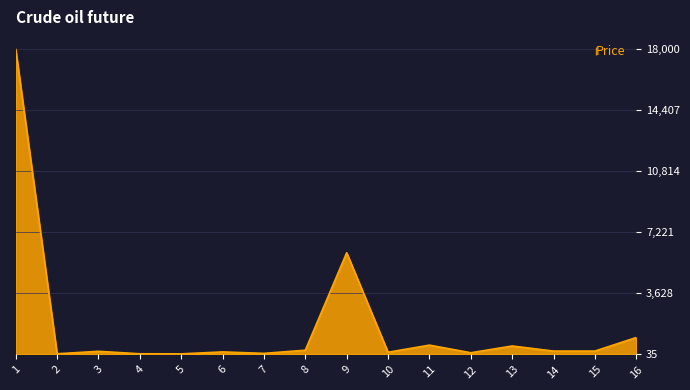

What is the difference between the maximum and minimum values?

17965